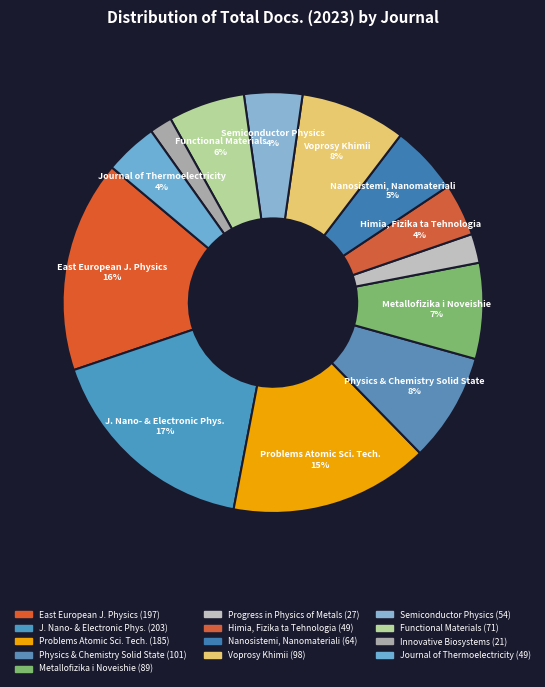

Is there any slice that represents more than half of the pie?

No